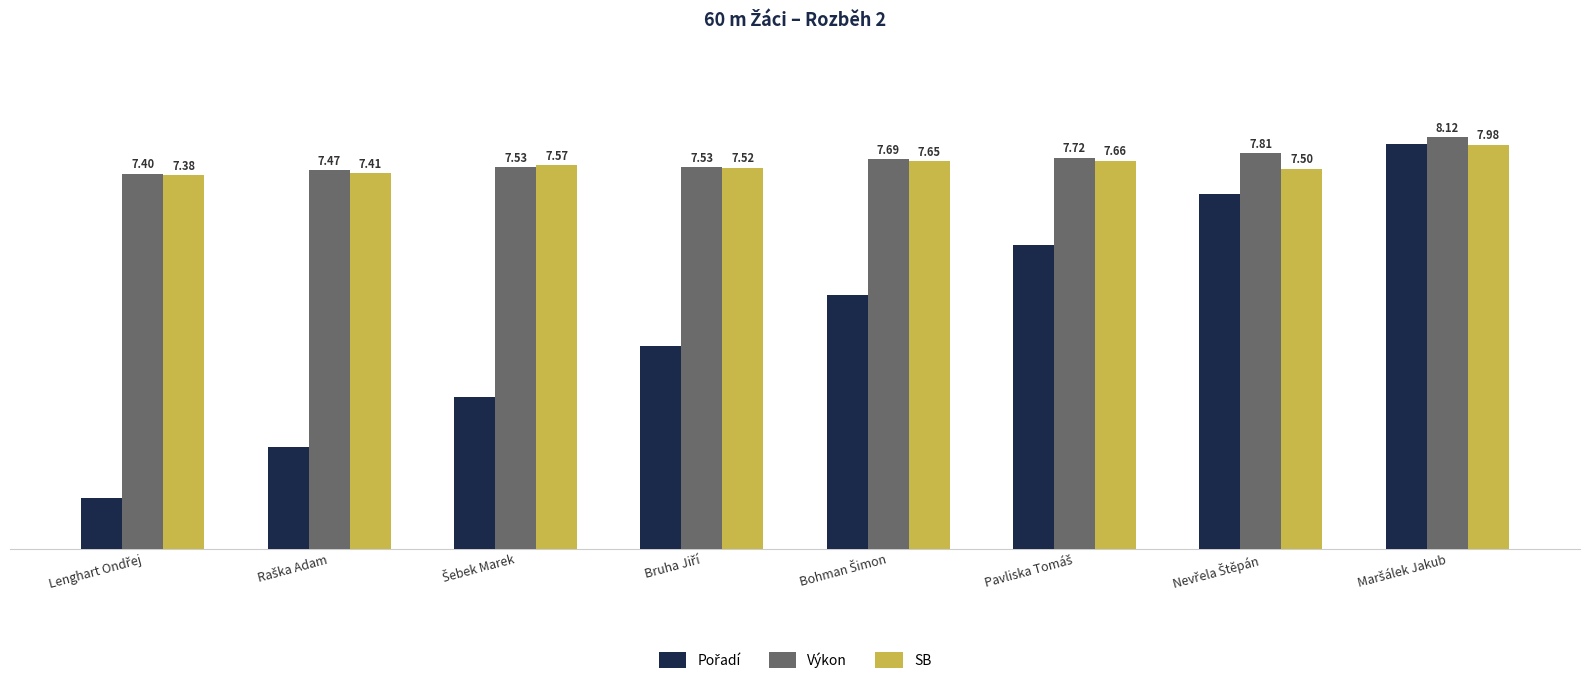

Which series has the largest total across all categories?

Výkon